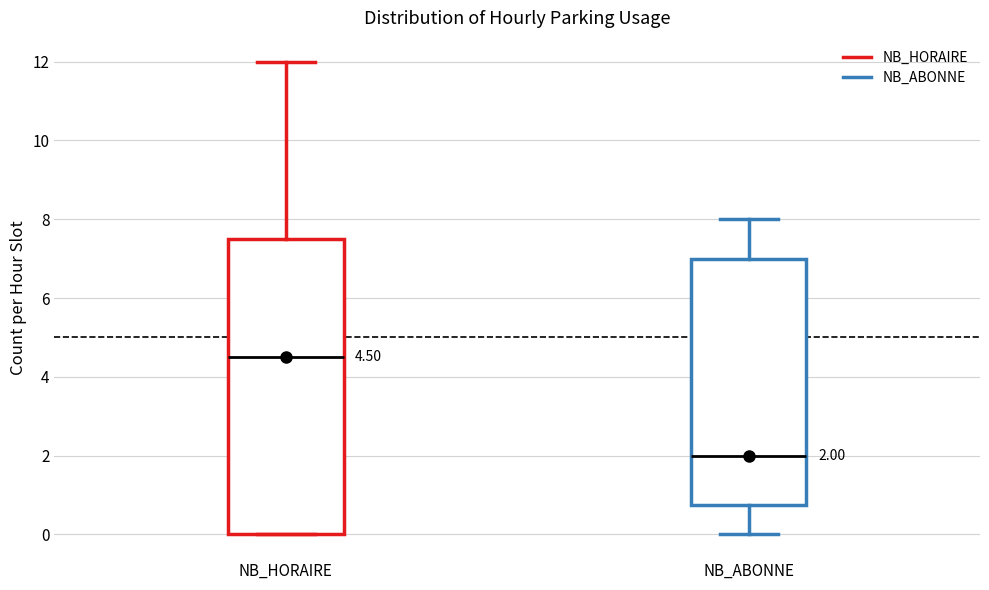

Comparing the boxes themselves (not the whiskers), which one is the tallest?

NB_HORAIRE